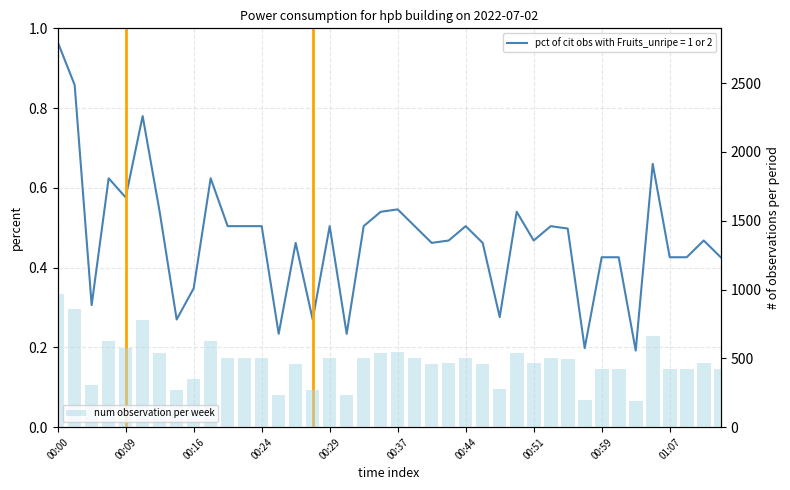

What is the smallest value displayed?

192